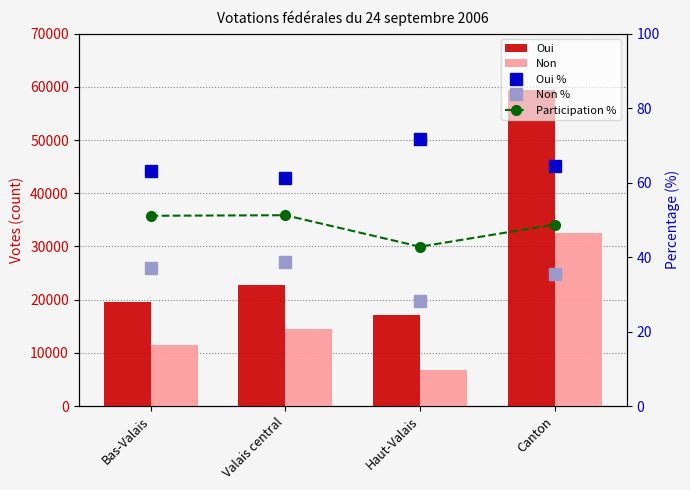

What is the minimum value for Oui %?

61.3